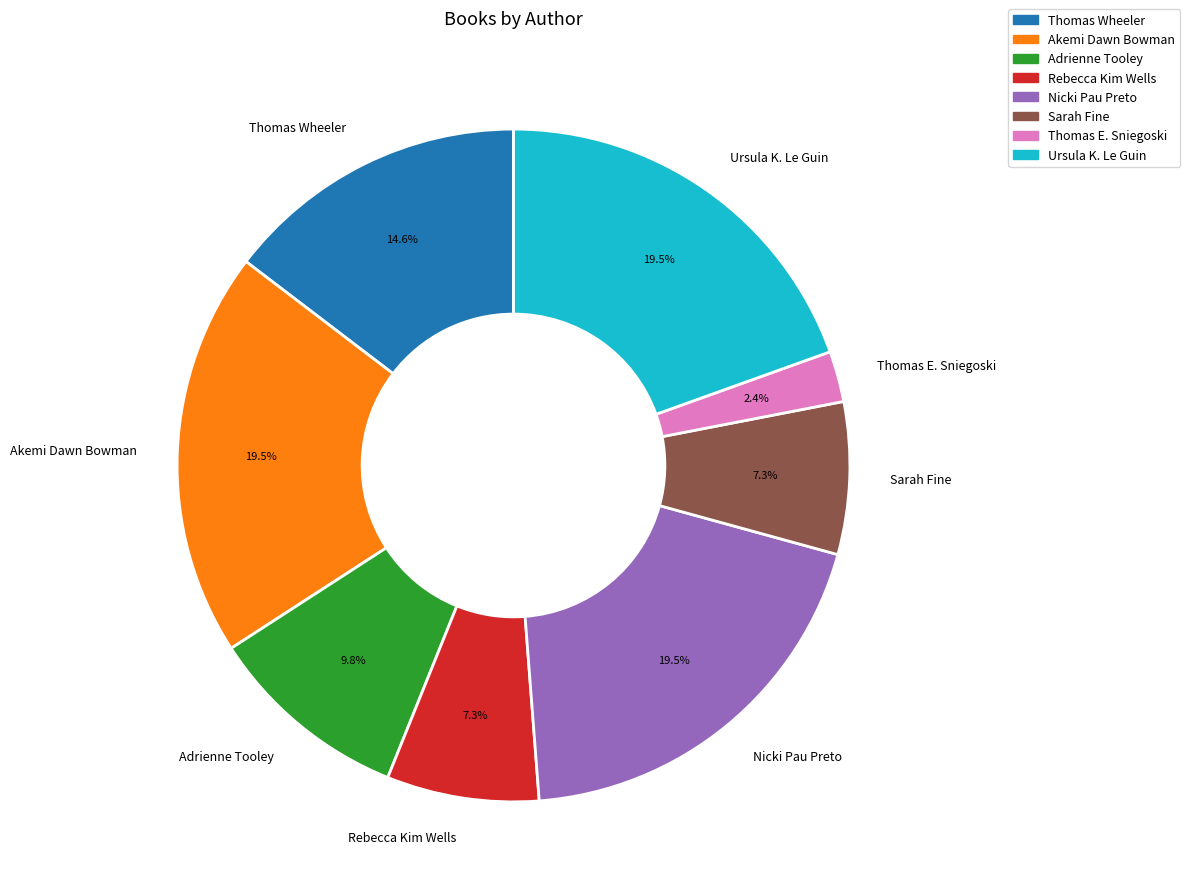

What portion of the pie excludes Thomas Wheeler?

85.4%